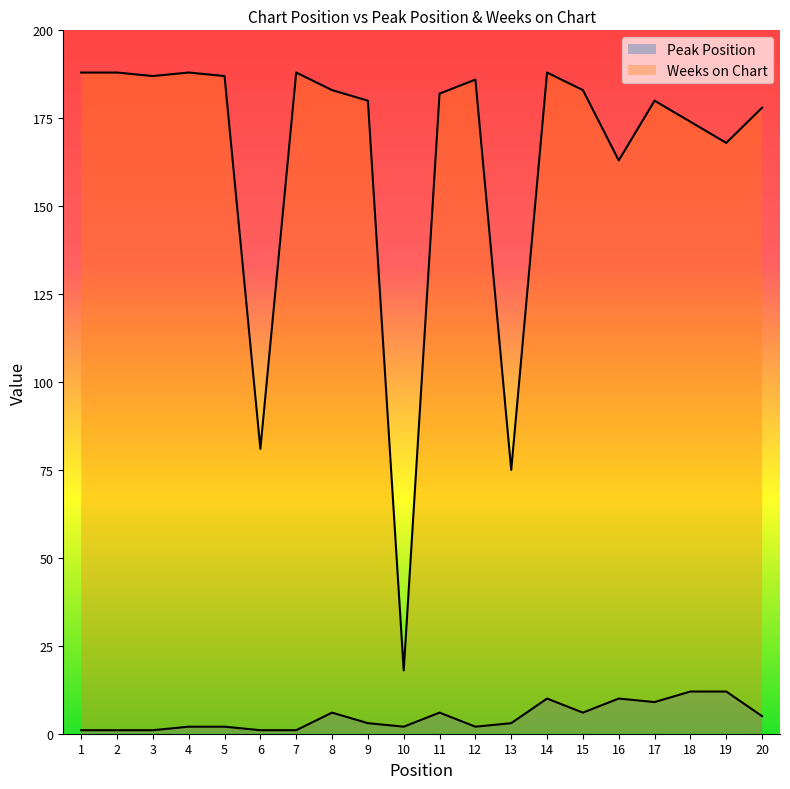

Reading right to left, transcribe all the data shown in this chart.

Peak Position: 5	12	12	9	10	6	10	3	2	6	2	3	6	1	1	2	2	1	1	1
Weeks on Chart: 178	168	174	180	163	183	188	75	186	182	18	180	183	188	81	187	188	187	188	188